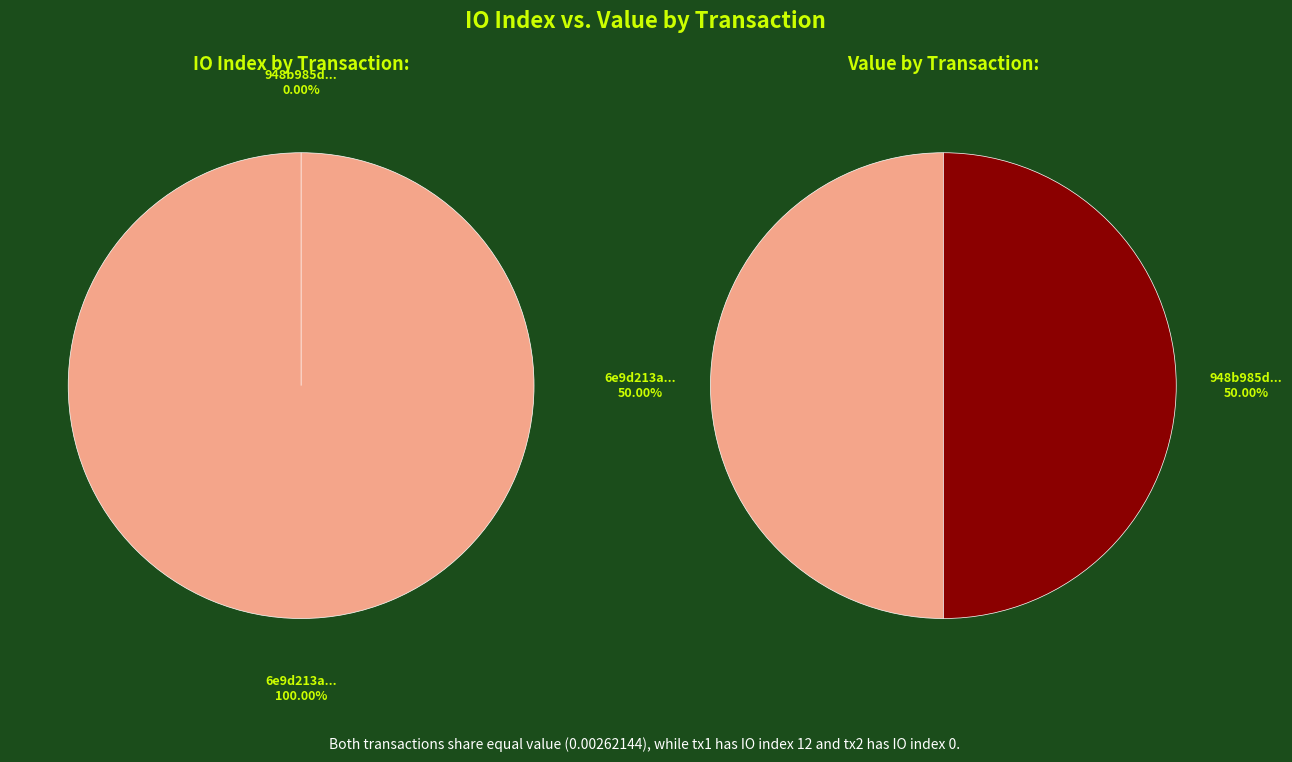

To the nearest percent, what is the combined percentage of io_index and value?

100%